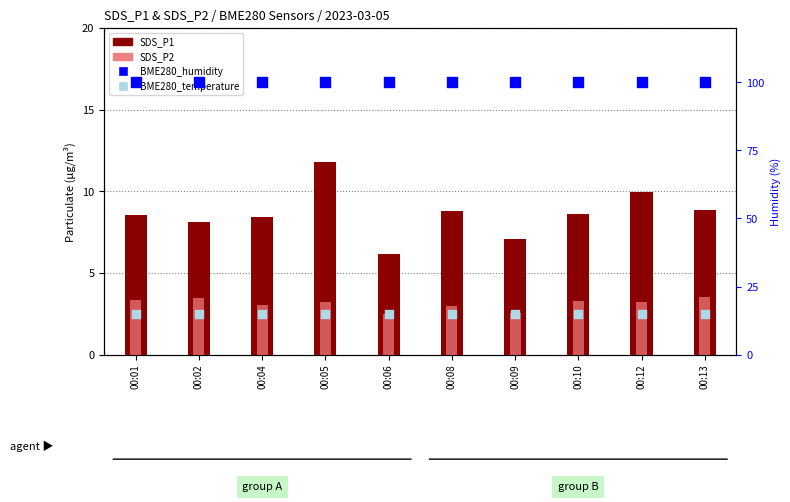

Is the value of SDS_P2 at 00:01 greater than the value of BME280_temperature at 00:01?

No